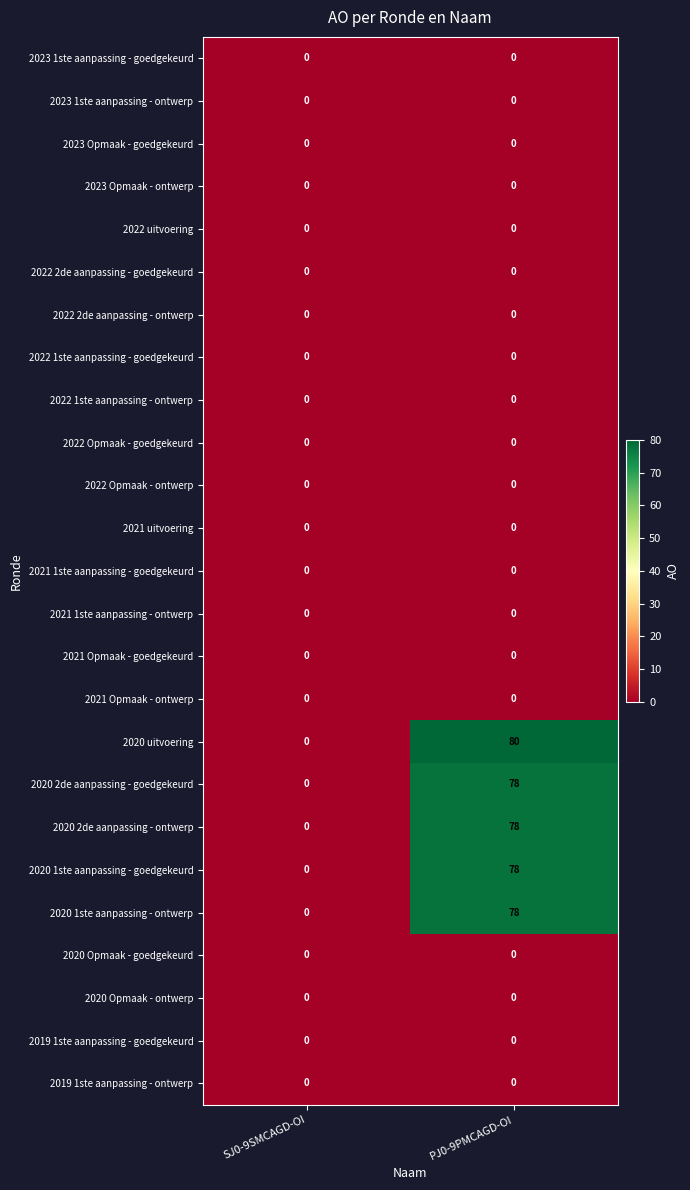

What is the highest value of the 2020 2de aanpassing - goedgekeurd series?

78